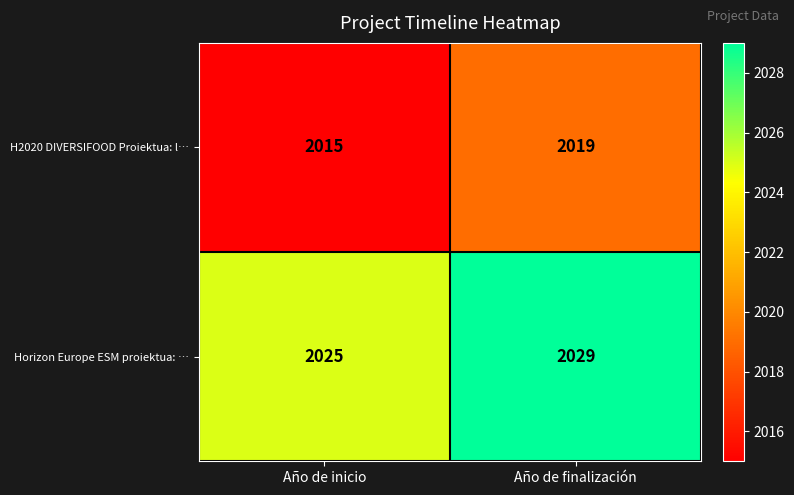

What is the sum of the Horizon Europe ESM proiektua: … values at Año de finalización and Año de inicio?

4054